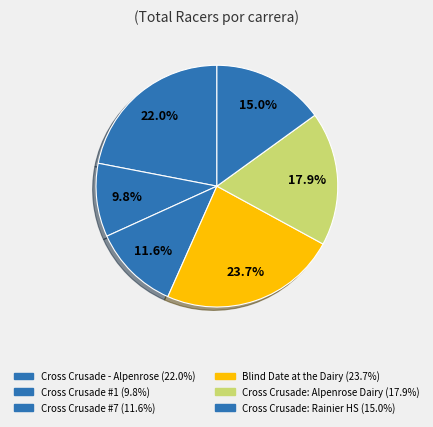

How many slices are in this pie chart?

6